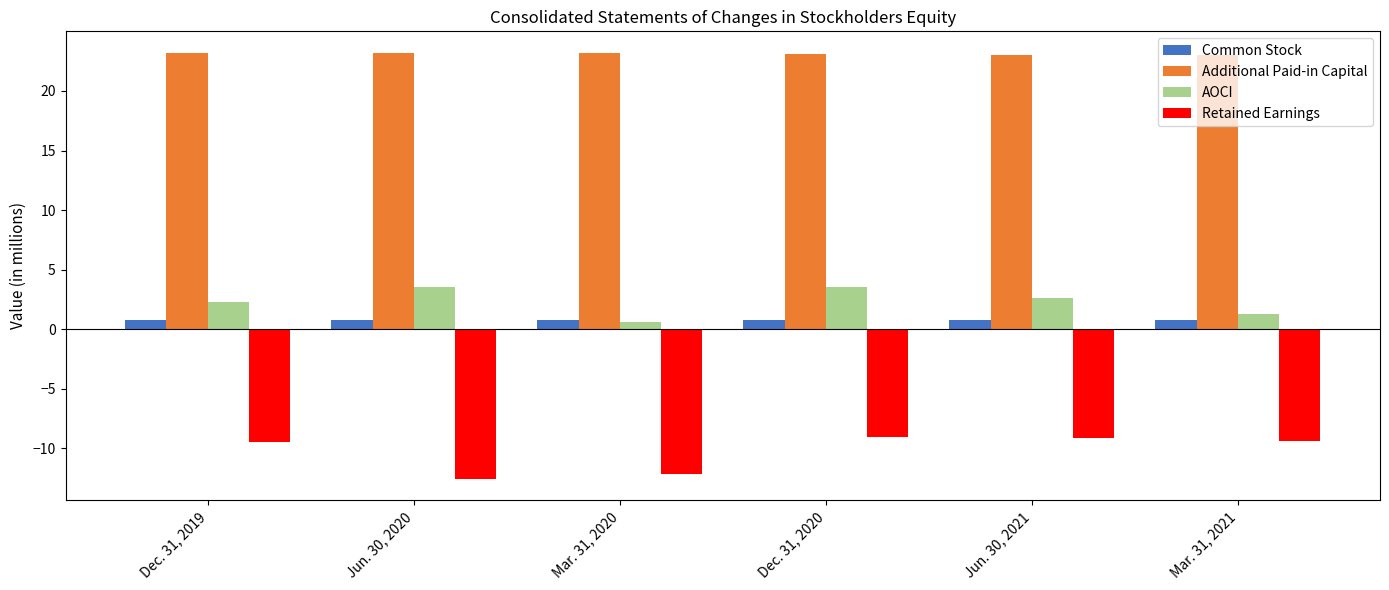

The Additional Paid-in Capital series shows 34.6 at Mar. 31, 2020. True or false?

False